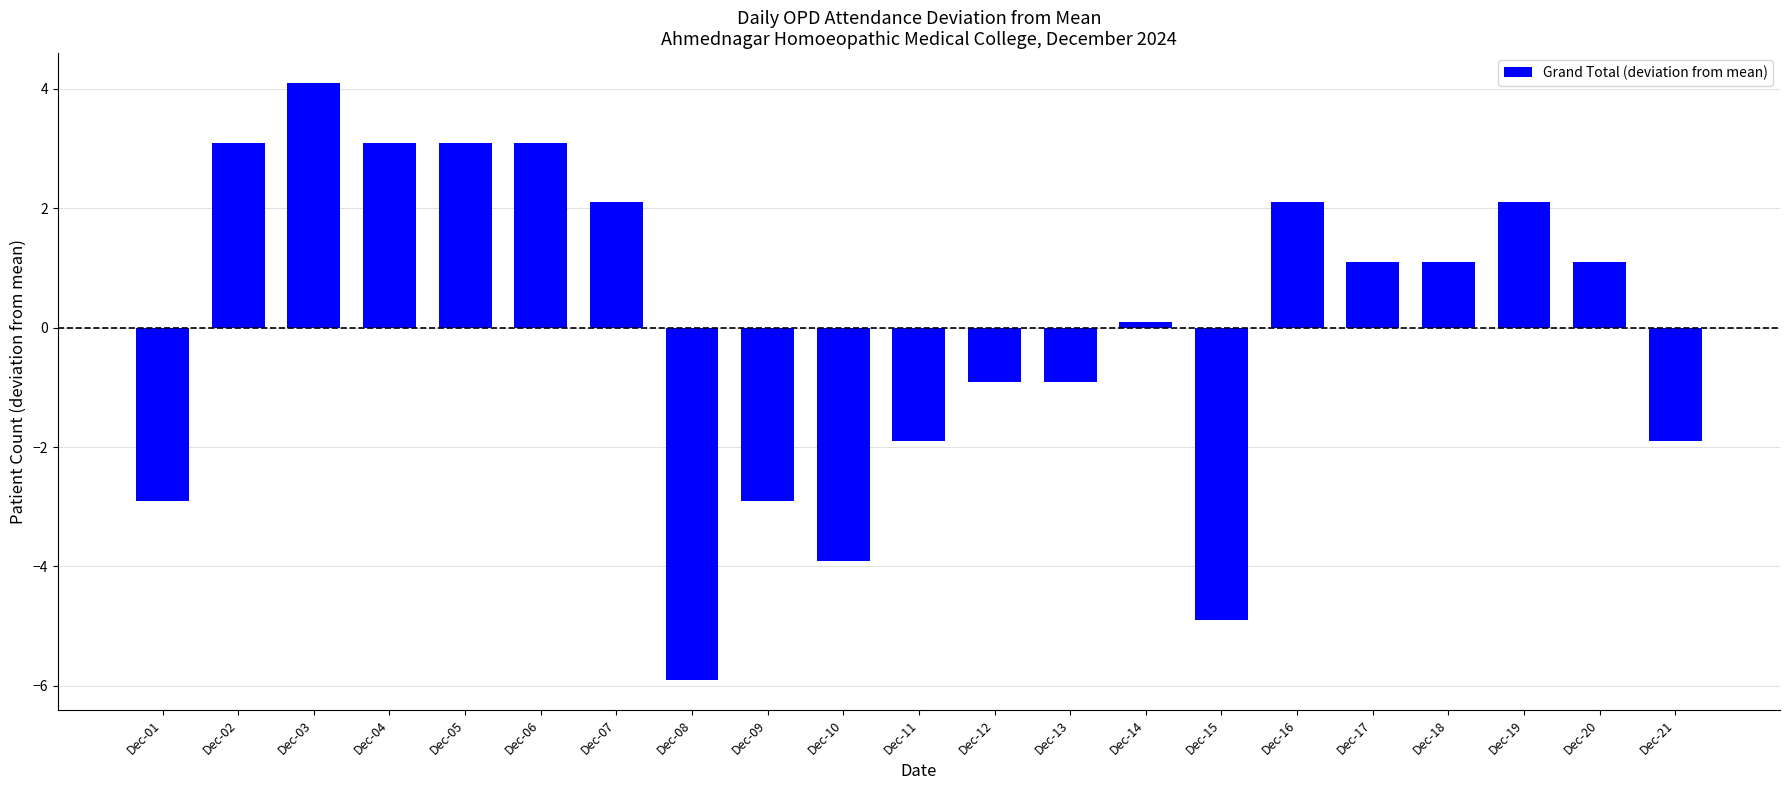

At which label does the data first exceed 1?

Dec-02